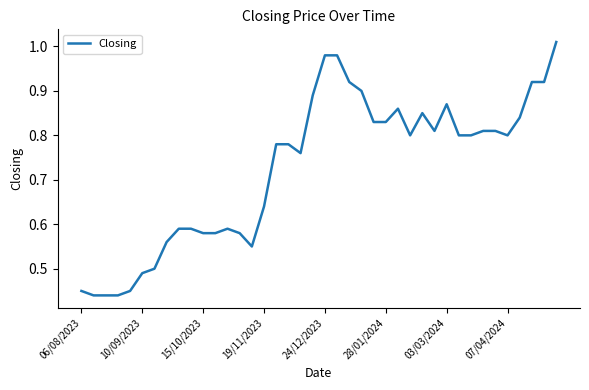

What is the average value?

0.7